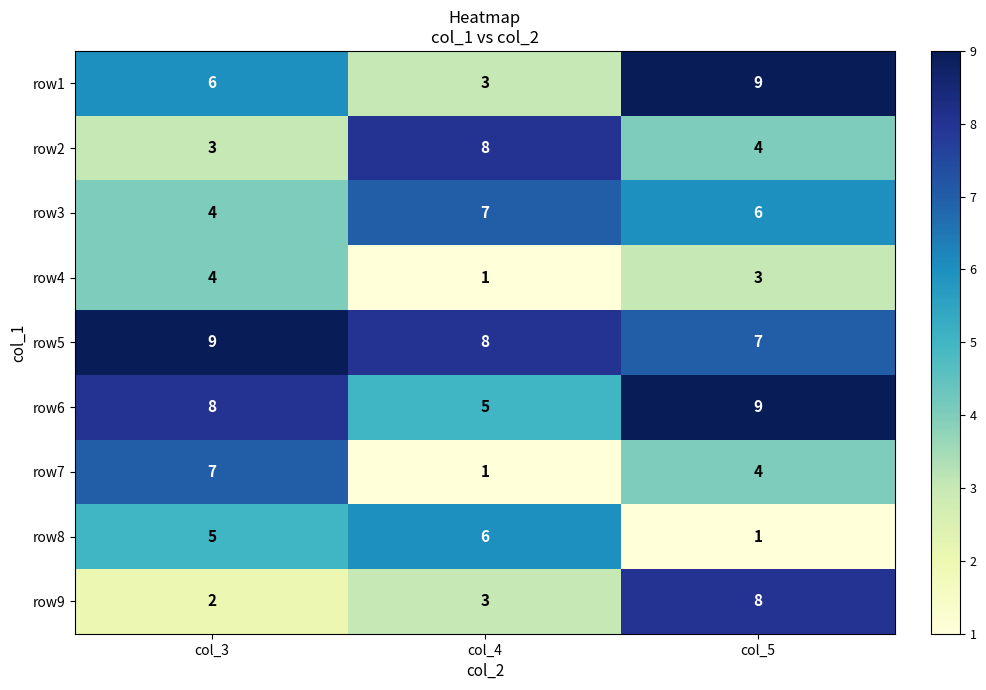

Count the number of categories in the chart.

3